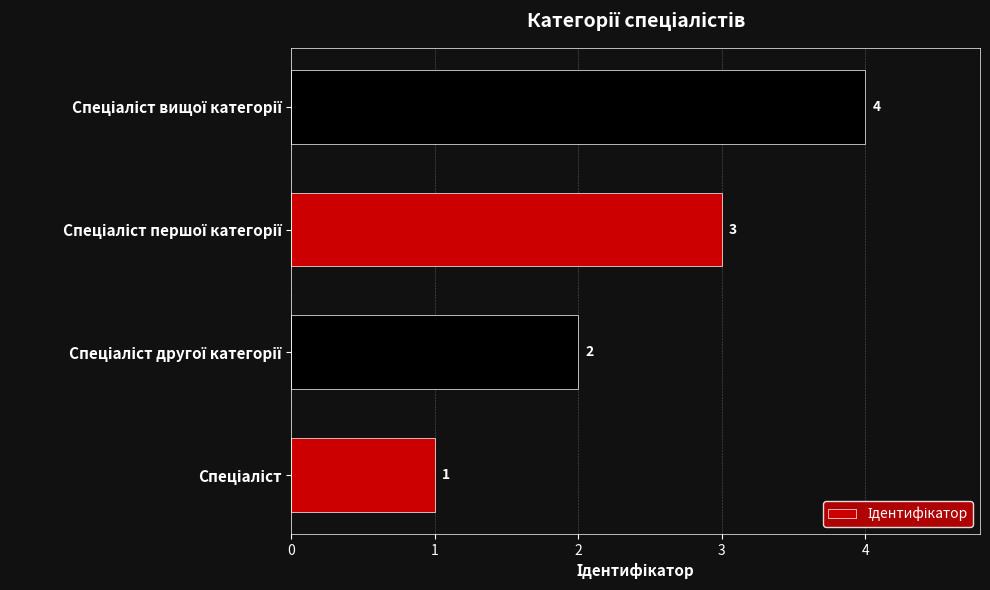

What is the greatest value displayed?

4